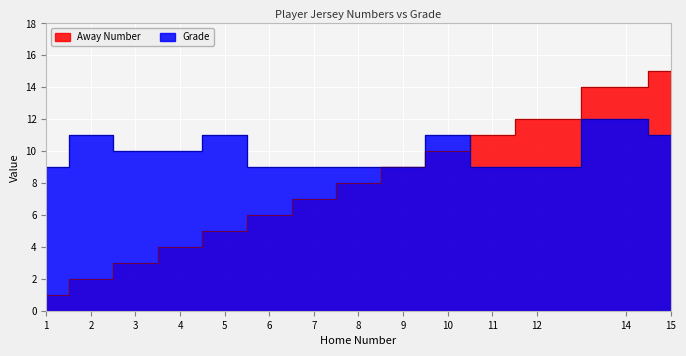

Is the value of Grade at 2 greater than the value of Away Number at 6?

Yes